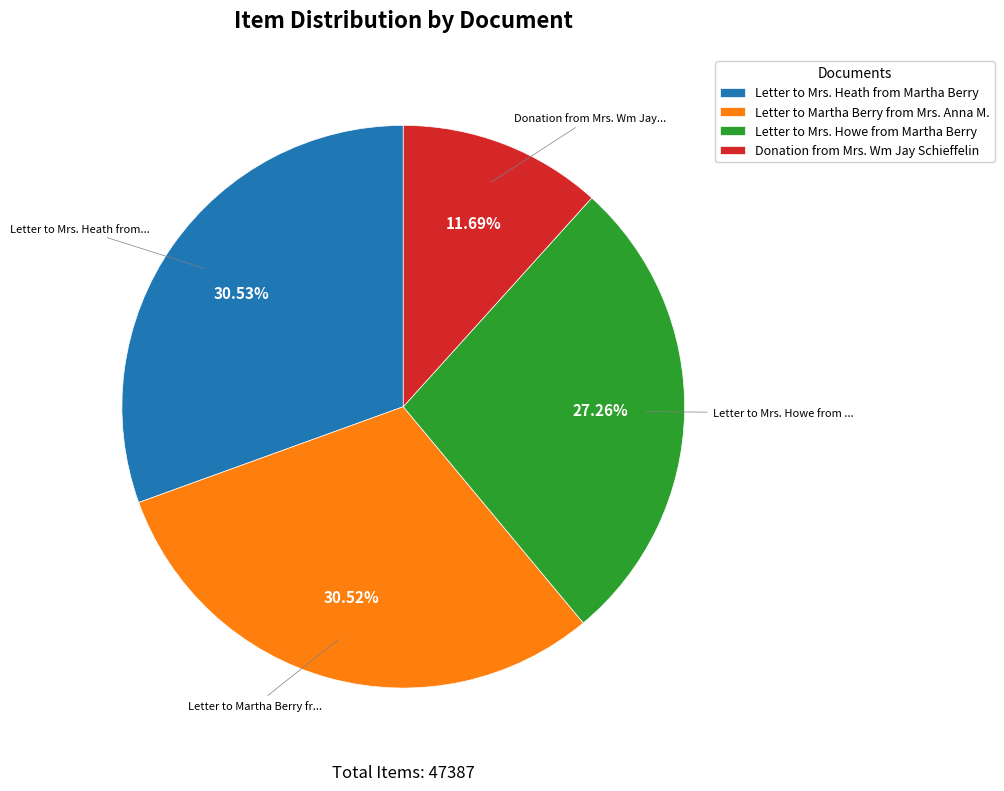

Do Letter to Mrs. Howe from Martha Berry and Donation from Mrs. Wm Jay Schieffelin together represent more than half of the pie?

No